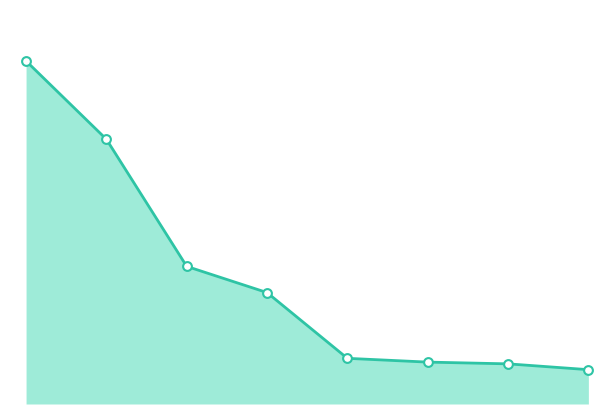

How many lines are shown in the chart?

1